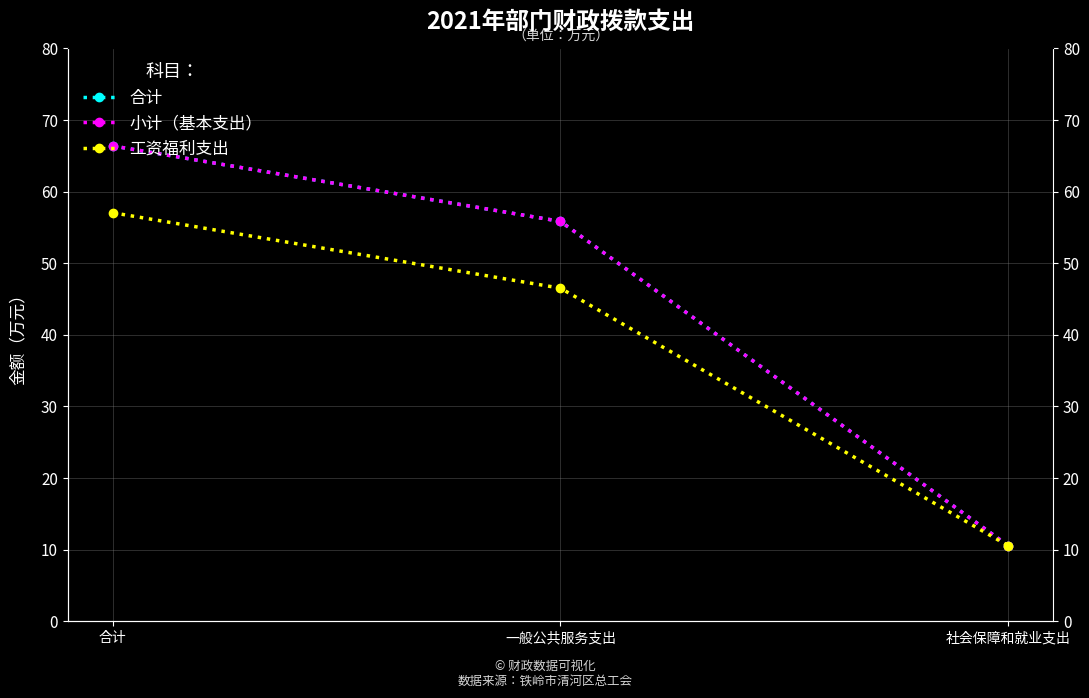

At which category is the sum across all series the highest?

合计